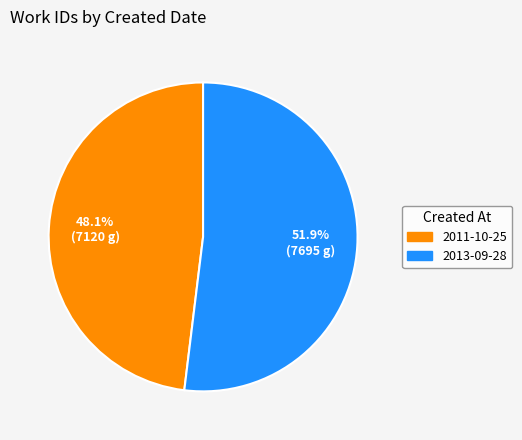

Which has a higher value, 2011-10-25 or 2013-09-28?

2013-09-28